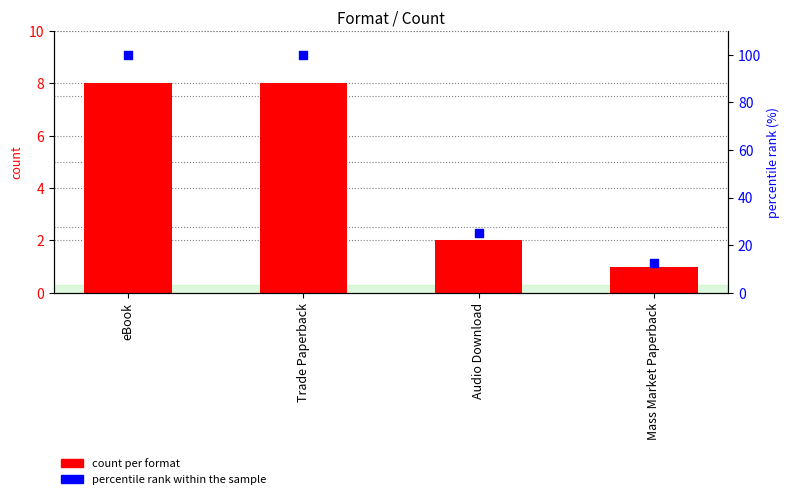

Which series has the largest Y range (max minus min)?

percentile rank within the sample